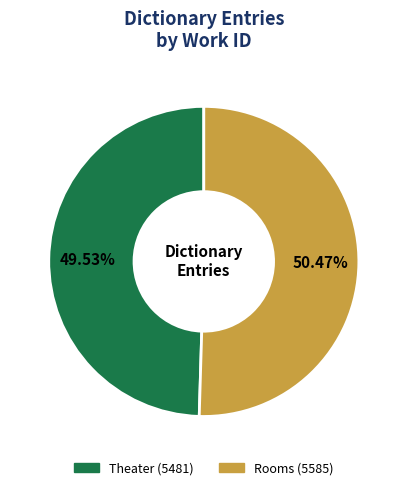

What percentage is the Rooms slice, to the nearest percent?

50%